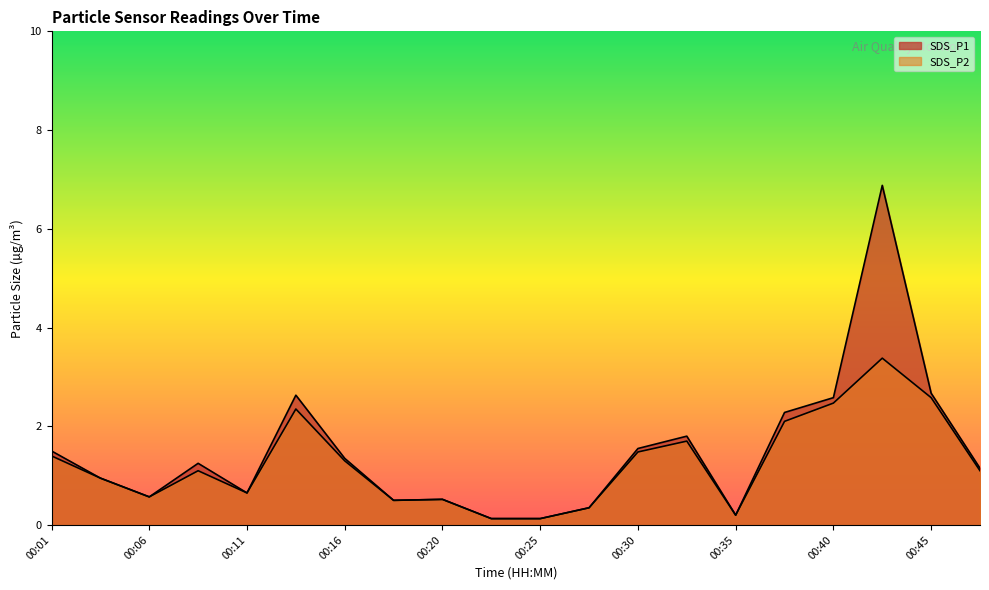

Which category has the lowest value in the SDS_P1 series?

00:23